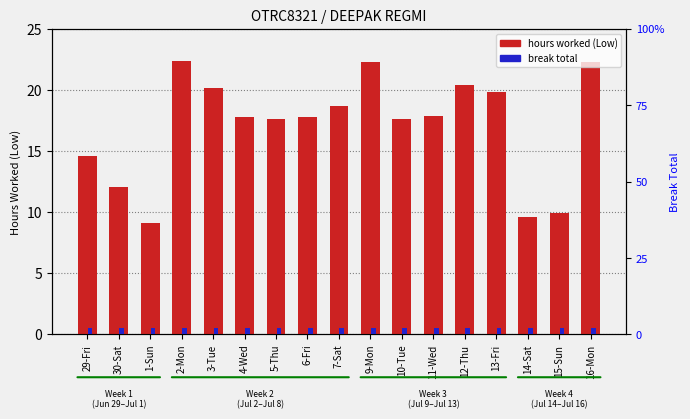

How many data points does each series have?

17